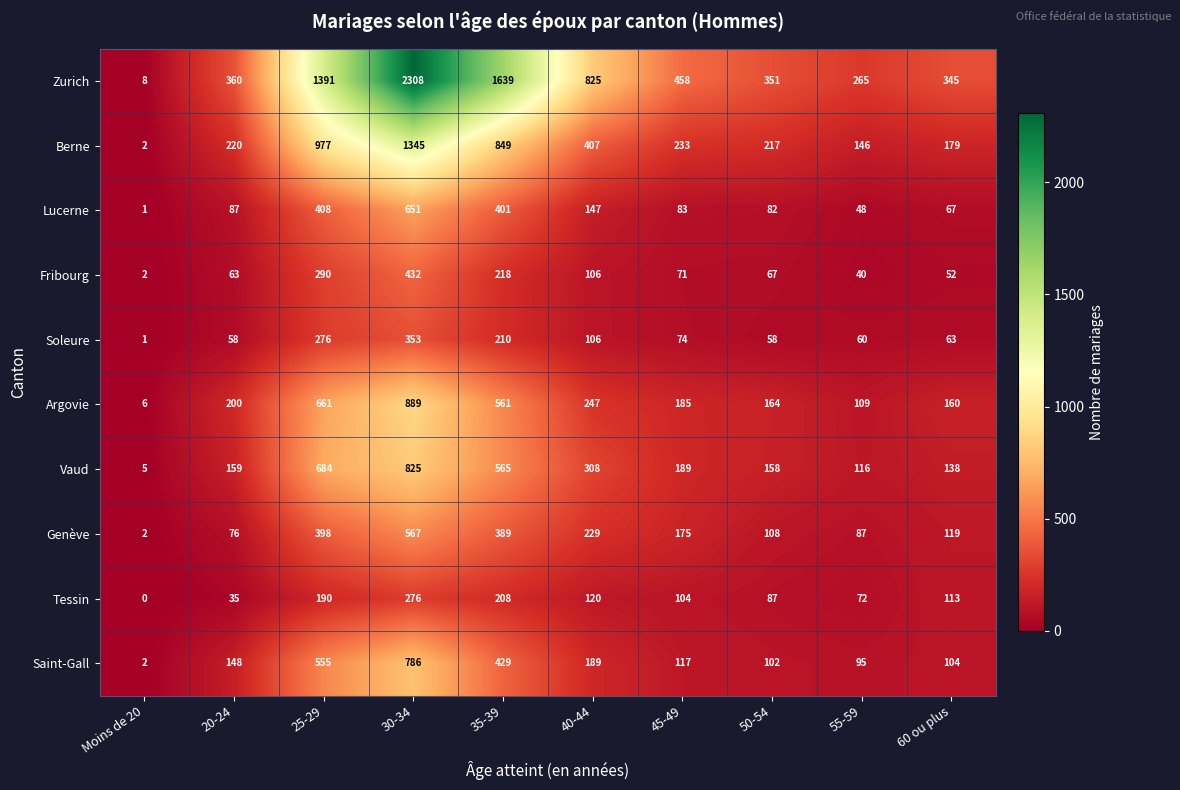

List the series in order of their peak value, lowest first.

Tessin, Soleure, Fribourg, Genève, Lucerne, Saint-Gall, Vaud, Argovie, Berne, Zurich